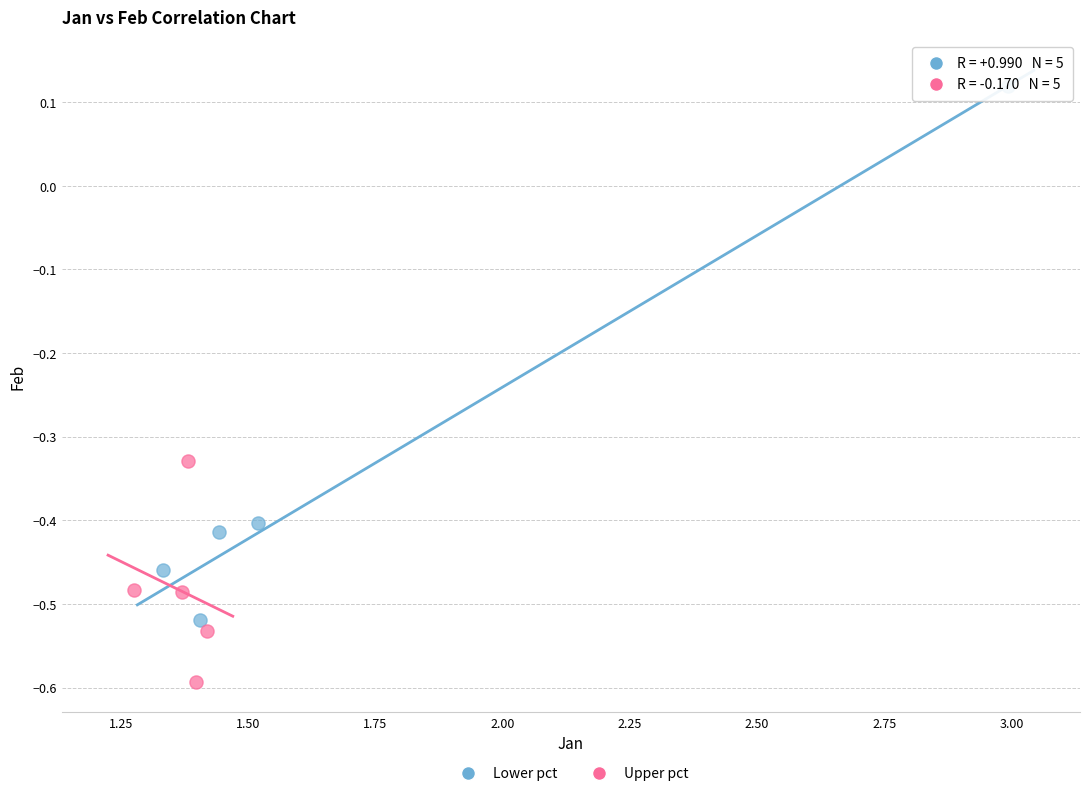

What are all the series names shown in the legend?

Lower pct, Upper pct